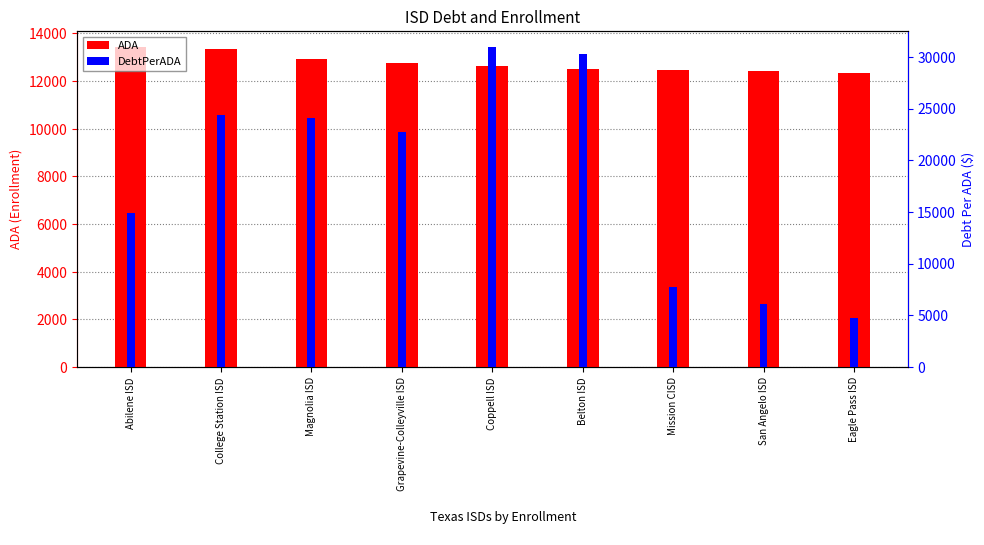

List the labels in order of ADA value, largest first.

Abilene ISD, College Station ISD, Magnolia ISD, Grapevine-Colleyville ISD, Coppell ISD, Belton ISD, Mission CISD, San Angelo ISD, Eagle Pass ISD